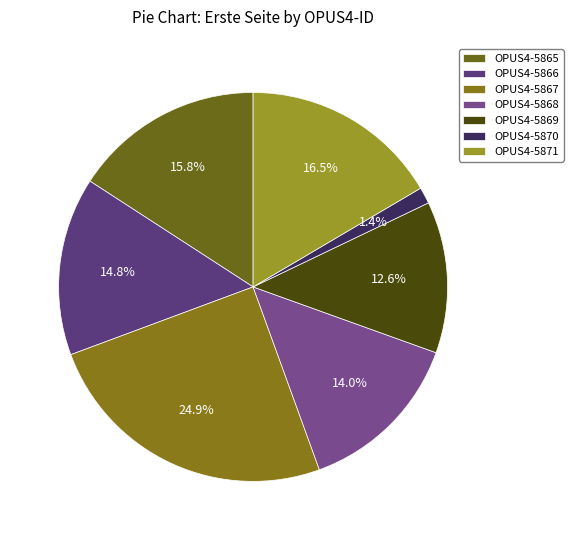

Which has a higher value, OPUS4-5870 or OPUS4-5871?

OPUS4-5871